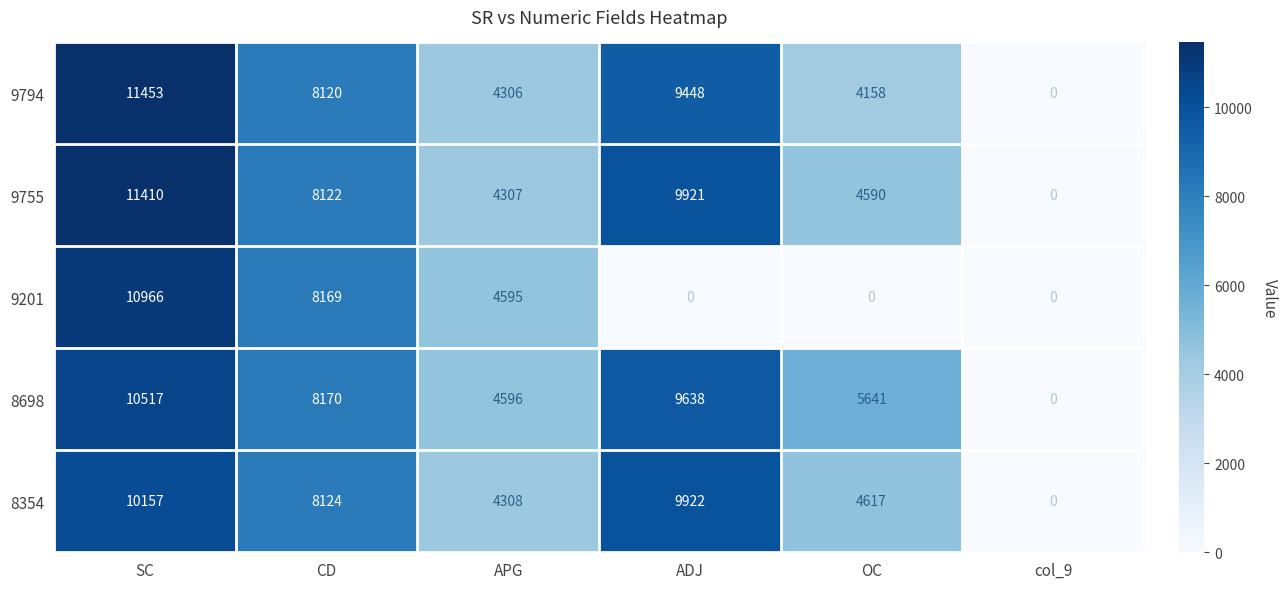

Reading left to right, list all the values displayed in this chart.

9794: SC=11453	CD=8120	APG=4306	ADJ=9448	OC=4158	col_9=0
9755: SC=11410	CD=8122	APG=4307	ADJ=9921	OC=4590	col_9=0
9201: SC=10966	CD=8169	APG=4595	ADJ=0	OC=0	col_9=0
8698: SC=10517	CD=8170	APG=4596	ADJ=9638	OC=5641	col_9=0
8354: SC=10157	CD=8124	APG=4308	ADJ=9922	OC=4617	col_9=0